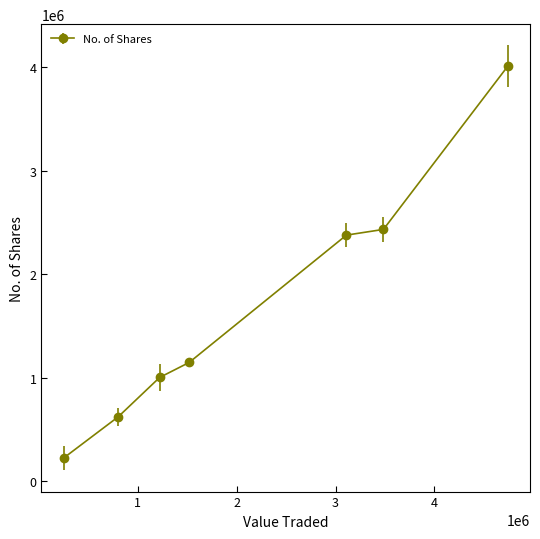

What is the value of the 6th point from the left?

2433631.0